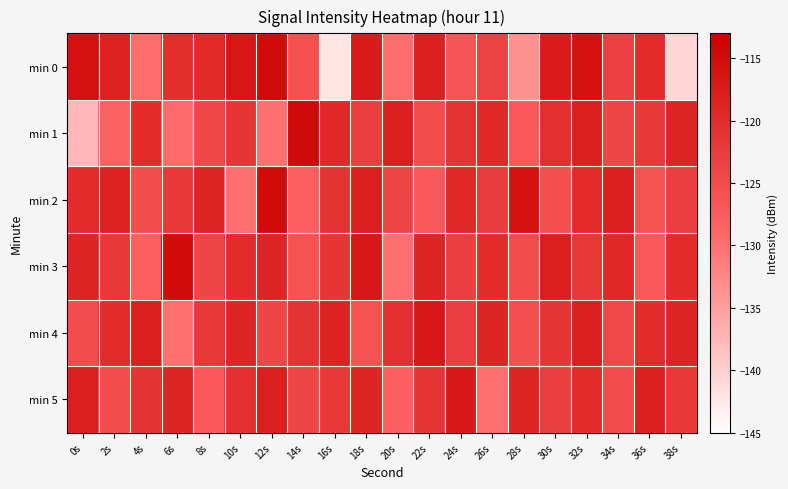

Reading right to left, transcribe all the data shown in this chart.

min 0: 38s=-140.7	36s=-120.1	34s=-123.0	32s=-115.9	30s=-117.3	28s=-133.4	26s=-123.4	24s=-126.4	22s=-118.2	20s=-129.7	18s=-117.2	16s=-142.1	14s=-125.7	12s=-114.7	10s=-116.5	8s=-119.8	6s=-120.3	4s=-129.7	2s=-118.3	0s=-115.8
min 1: 38s=-119.0	36s=-122.0	34s=-124.0	32s=-118.0	30s=-120.5	28s=-127.0	26s=-119.5	24s=-121.0	22s=-125.0	20s=-118.0	18s=-122.9	16s=-119.5	14s=-114.5	12s=-130.1	10s=-121.5	8s=-124.1	6s=-129.3	4s=-120.0	2s=-128.4	0s=-137.4
min 2: 38s=-123.0	36s=-126.0	34s=-118.0	32s=-120.0	30s=-125.5	28s=-116.0	26s=-122.5	24s=-119.5	22s=-127.0	20s=-124.0	18s=-118.0	16s=-121.0	14s=-128.0	12s=-115.0	10s=-130.0	8s=-119.0	6s=-122.0	4s=-125.0	2s=-118.5	0s=-120.0
min 3: 38s=-120.0	36s=-127.0	34s=-119.5	32s=-122.0	30s=-118.0	28s=-125.0	26s=-120.0	24s=-123.0	22s=-119.0	20s=-130.0	18s=-117.0	16s=-121.5	14s=-126.0	12s=-119.0	10s=-120.0	8s=-124.0	6s=-115.0	4s=-128.0	2s=-122.0	0s=-119.0
min 4: 38s=-119.0	36s=-120.0	34s=-124.5	32s=-118.0	30s=-121.5	28s=-125.5	26s=-119.0	24s=-123.0	22s=-117.0	20s=-120.5	18s=-126.0	16s=-118.5	14s=-121.0	12s=-124.0	10s=-119.0	8s=-122.0	6s=-130.0	4s=-118.0	2s=-120.0	0s=-125.0
min 5: 38s=-122.0	36s=-118.0	34s=-125.0	32s=-120.0	30s=-123.0	28s=-119.0	26s=-130.0	24s=-117.0	22s=-121.5	20s=-128.0	18s=-119.0	16s=-122.0	14s=-124.0	12s=-118.0	10s=-120.5	8s=-127.0	6s=-119.0	4s=-121.0	2s=-125.0	0s=-118.0